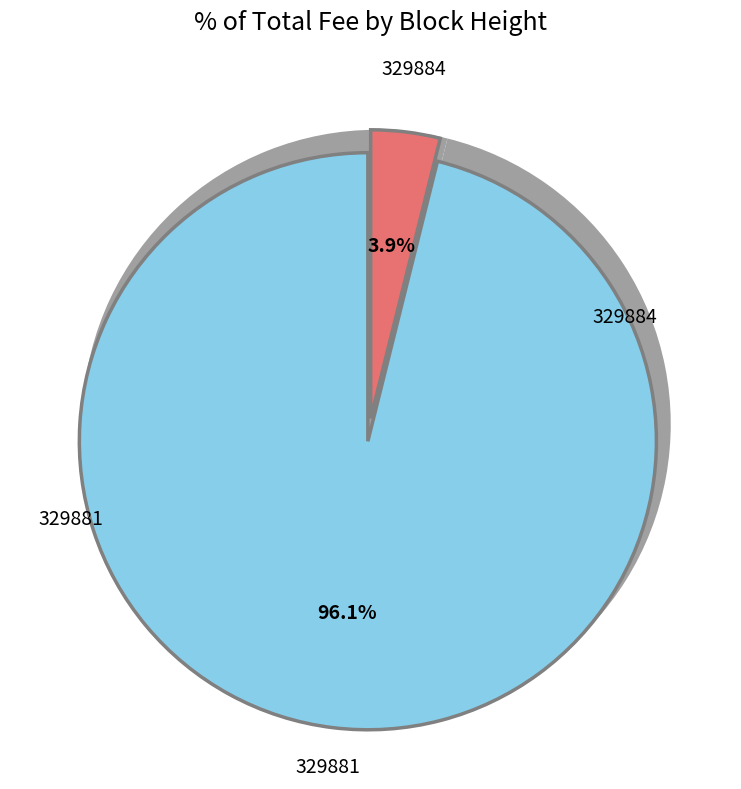

Does 329881 represent more than half of the total?

Yes